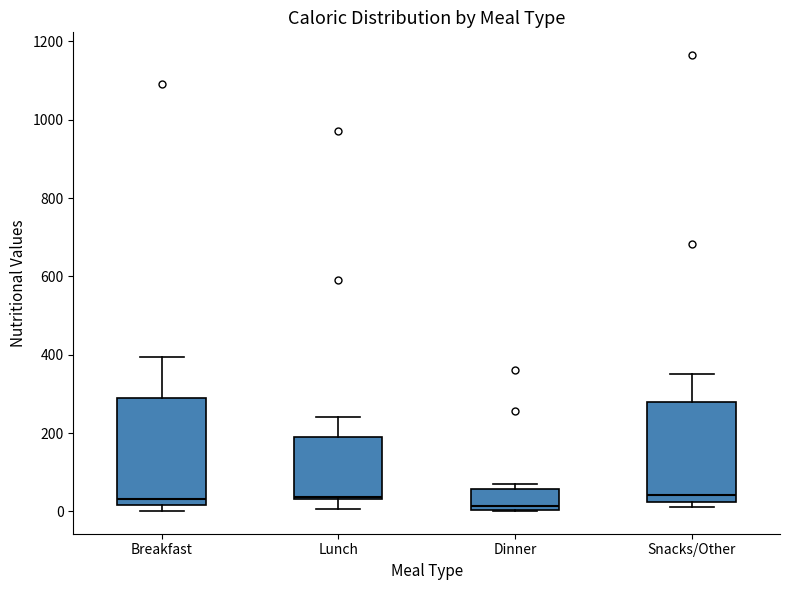

Reading left to right, transcribe this box plot: for each box, give where its median line is, the range the box spans, and where its two whiskers end, as read against the y-axis. The values are not printed on the chart, so give them approximately, as read against the axis.

Breakfast: median 40, box 20 to 280, whiskers 0 to 400
Lunch: median 40 (just above the box's lower edge), box 40 to 200, whiskers 0 to 240
Dinner: median 20, box 0 to 60, whiskers 0 to 60 (just above the box's upper edge)
Snacks/Other: median 40, box 20 to 280, whiskers 20 (just below the box's lower edge) to 360